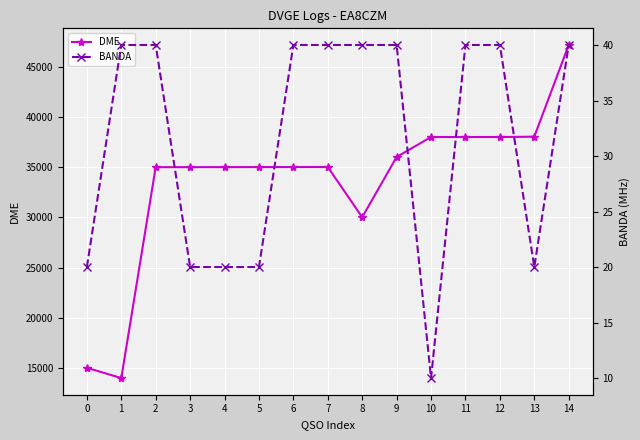

What is the maximum value shown in the chart?

47179